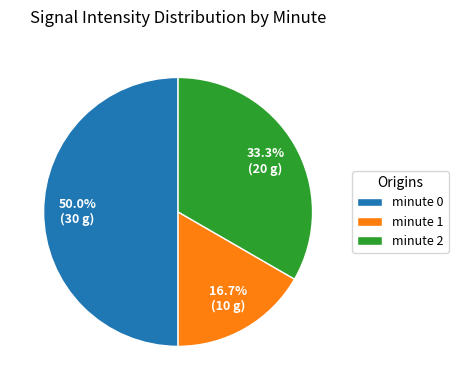

To the nearest percent, what percentage of the pie is minute 1?

17%